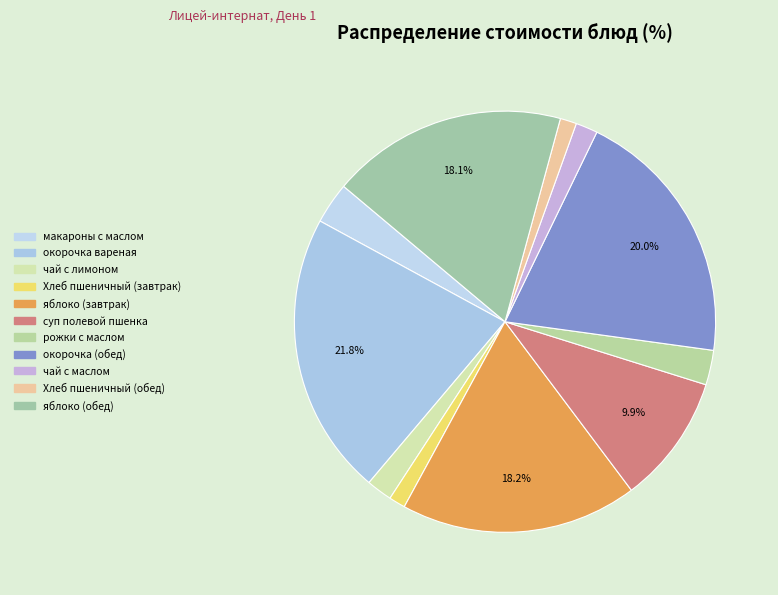

How many slices are in this pie chart?

11